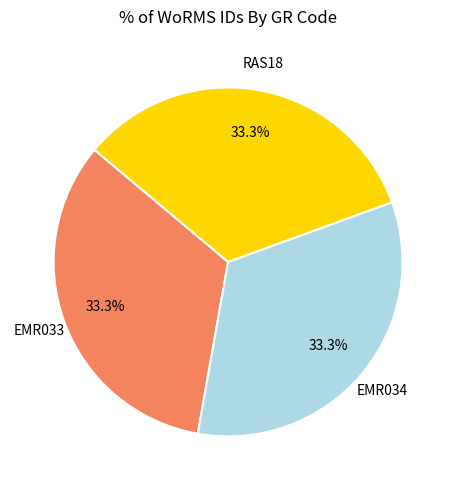

Is it true that RAS18 is 33% of the pie?

True